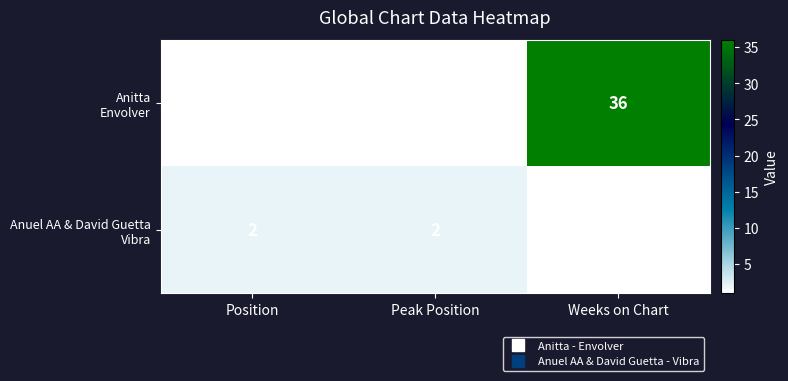

What is the maximum value shown in the chart?

36